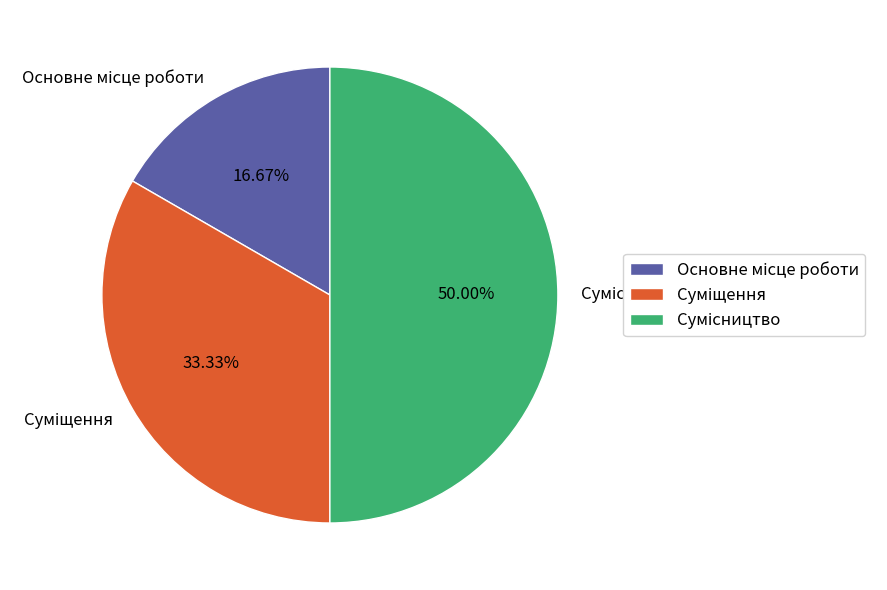

Is it true that Суміщення is 20% of the pie?

False